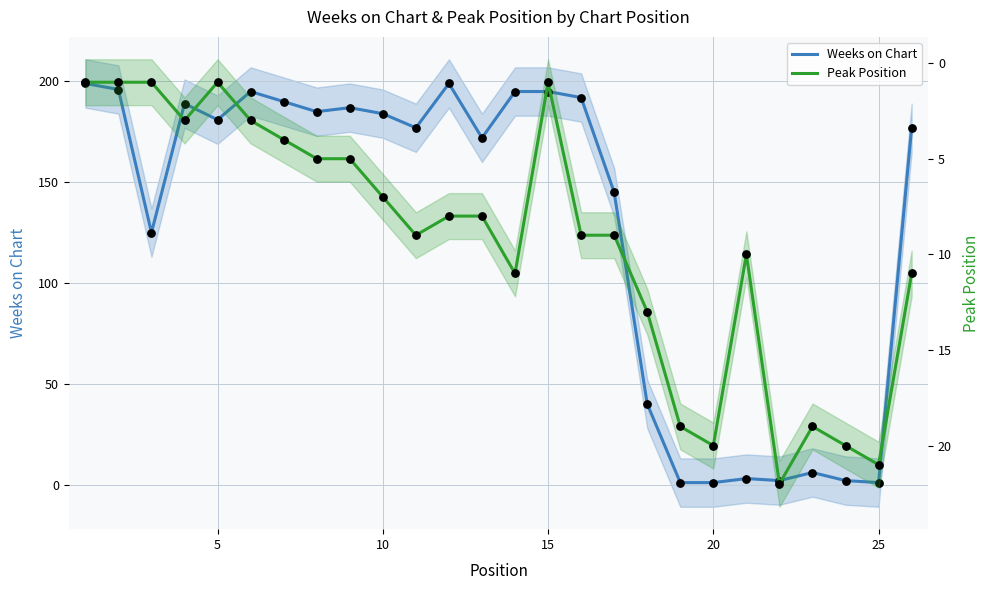

Which series reaches the maximum Y coordinate?

Weeks on Chart